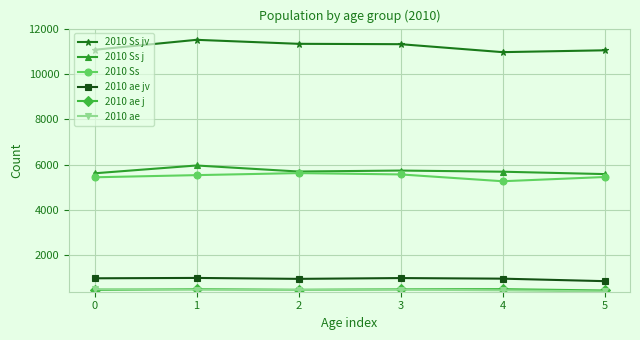

What is the lowest value of the 2010 Ss jv series?

10962